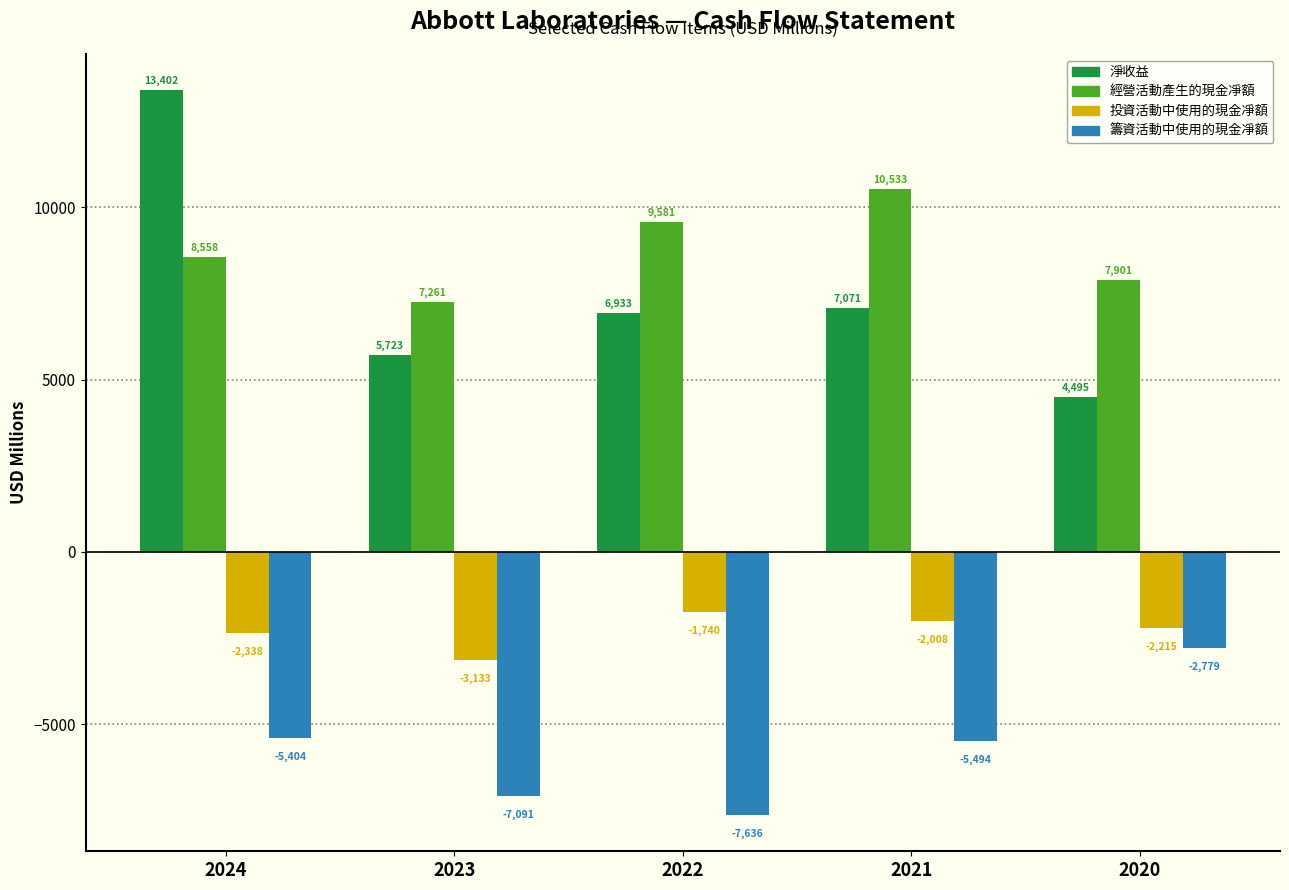

Reading left to right, extract all data points from this chart.

淨收益: 2024=13402	2023=5723	2022=6933	2021=7071	2020=4495
經營活動產生的現金凈額: 2024=8558	2023=7261	2022=9581	2021=10533	2020=7901
投資活動中使用的現金凈額: 2024=-2338	2023=-3133	2022=-1740	2021=-2008	2020=-2215
籌資活動中使用的現金凈額: 2024=-5404	2023=-7091	2022=-7636	2021=-5494	2020=-2779